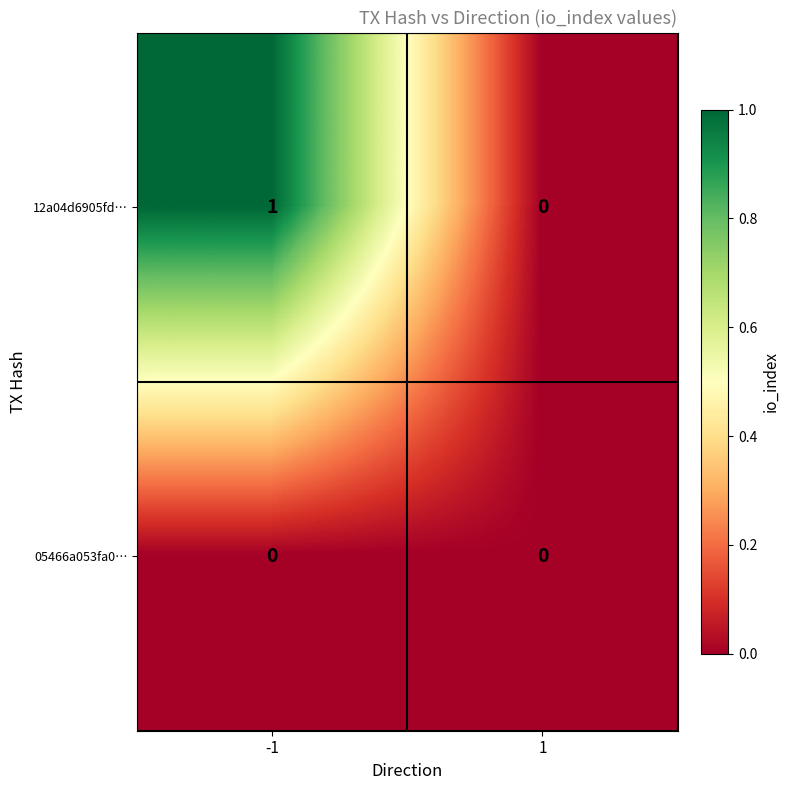

Which series has the largest range (max minus min)?

12a04d6905fd…